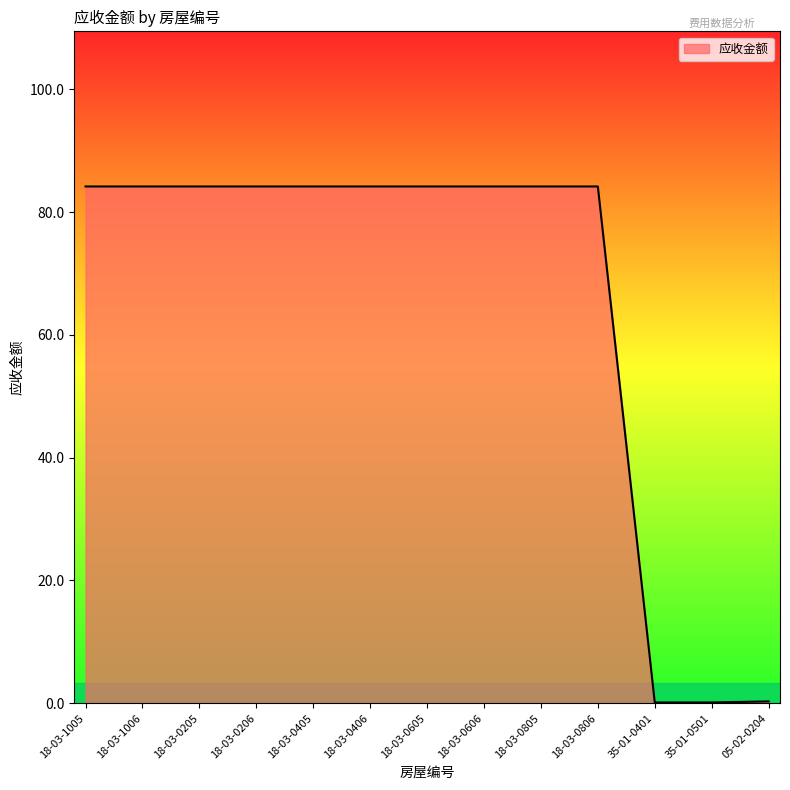

What is the greatest value displayed?

84.2